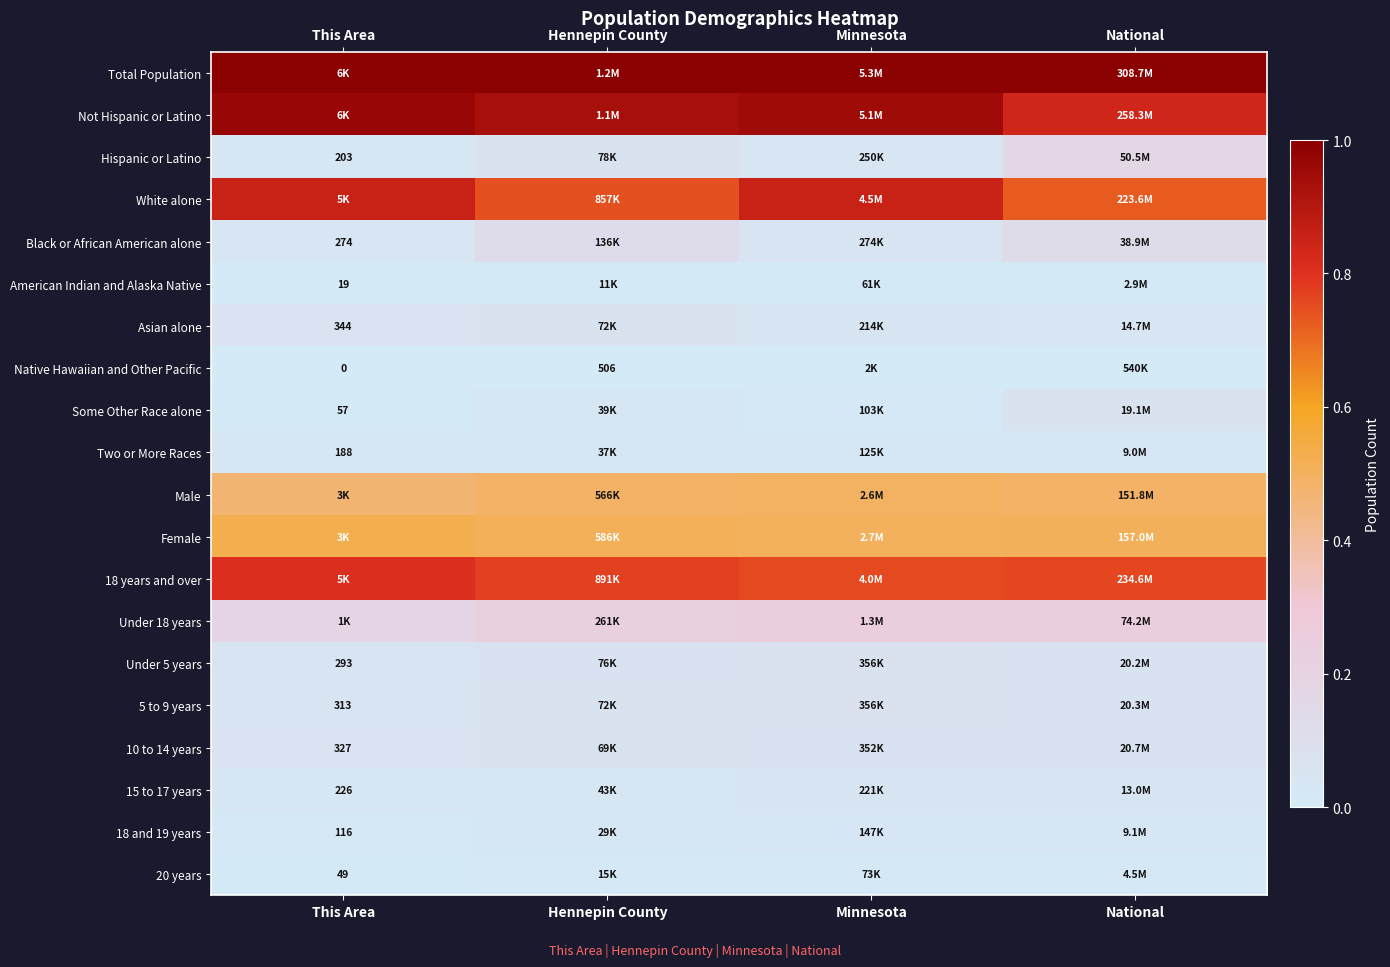

Rank the series at Minnesota from highest to lowest value.

Total Population, Not Hispanic or Latino, White alone, 18 years and over, Female, Male, Under 18 years, 5 to 9 years, Under 5 years, 10 to 14 years, Black or African American alone, Hispanic or Latino, 15 to 17 years, Asian alone, 18 and 19 years, Two or More Races, Some Other Race alone, 20 years, American Indian and Alaska Native, Native Hawaiian and Other Pacific